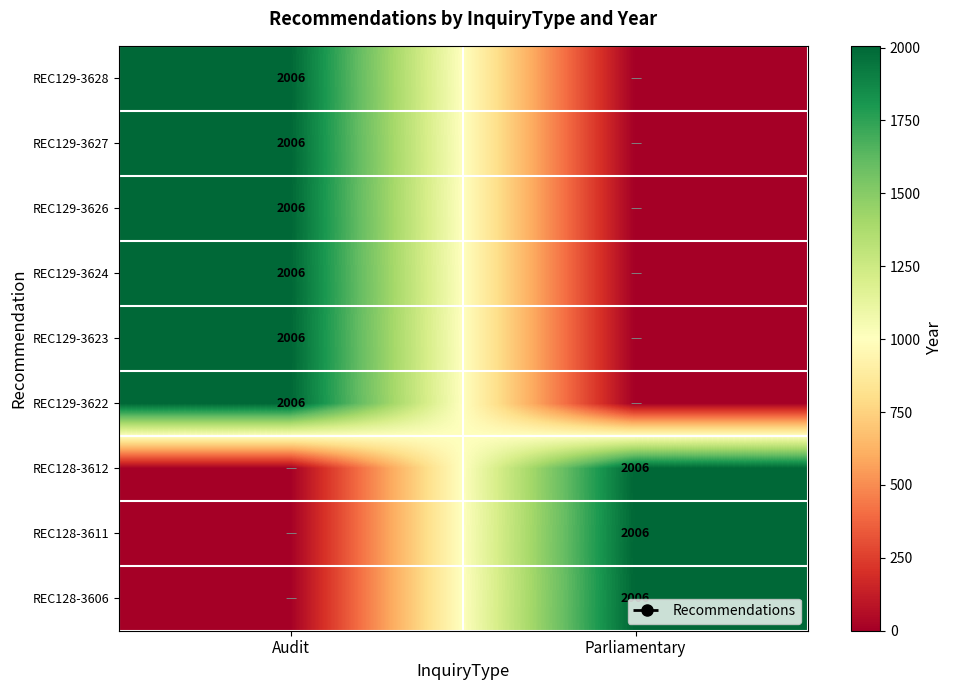

The value of REC129-3626 at Audit is 2732. True or false?

False